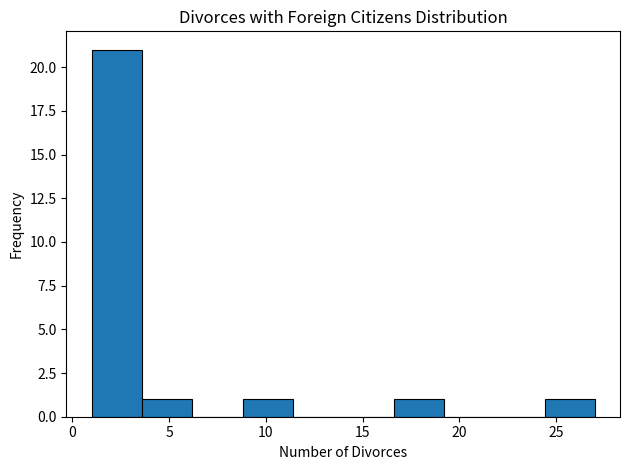

What is the height of the bar covering 16.6 to 19.2 on the x-axis? Neither the bar edges nor the heights are printed on the chart, so give them approximately, as read against the axes.

1